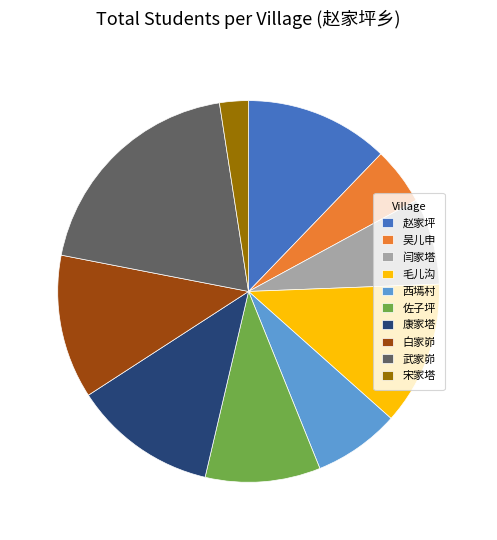

What is the ratio of the value at 白家峁 to the value at 吴儿申?

2.5